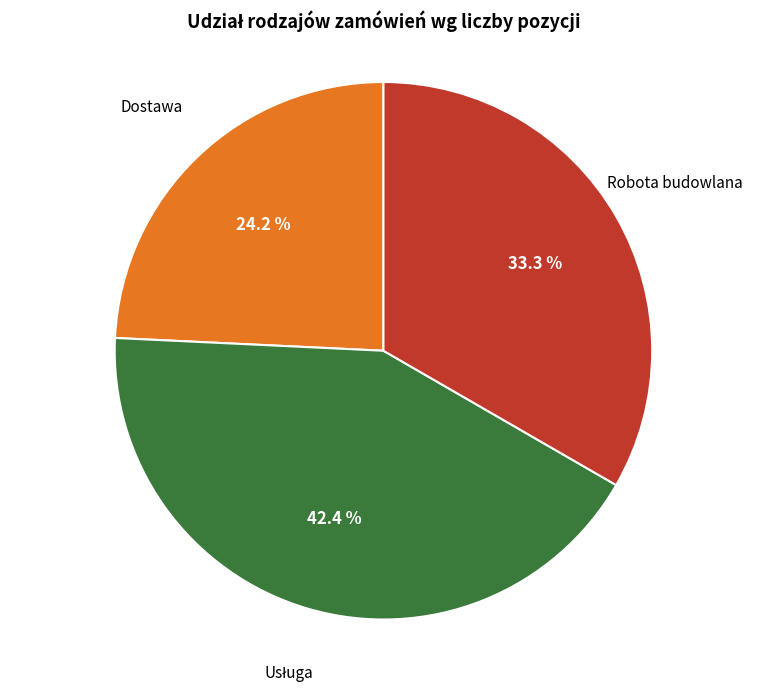

Is there any slice that represents more than half of the pie?

No